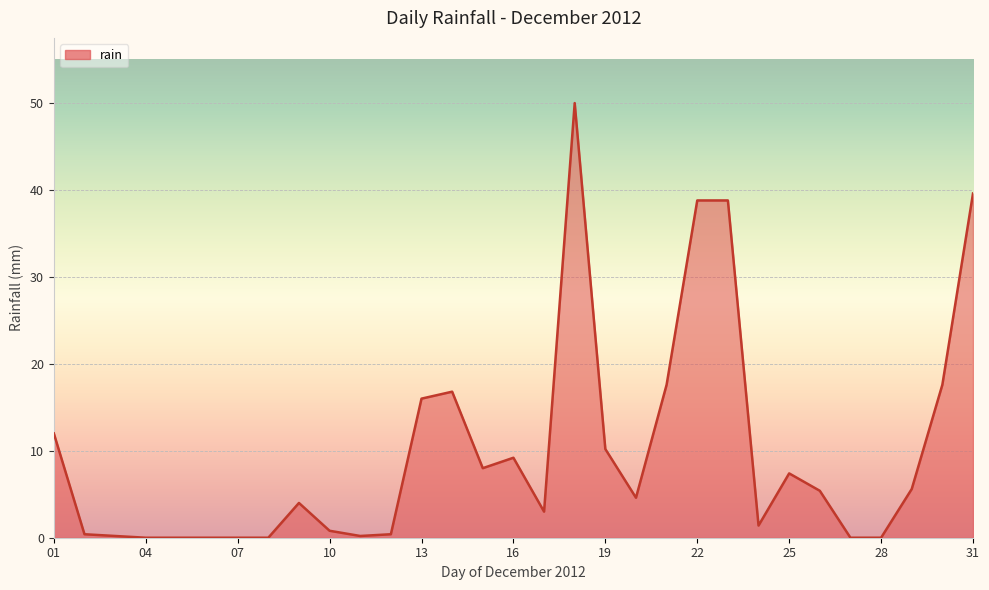

What is the difference between the maximum and minimum values?

50.0